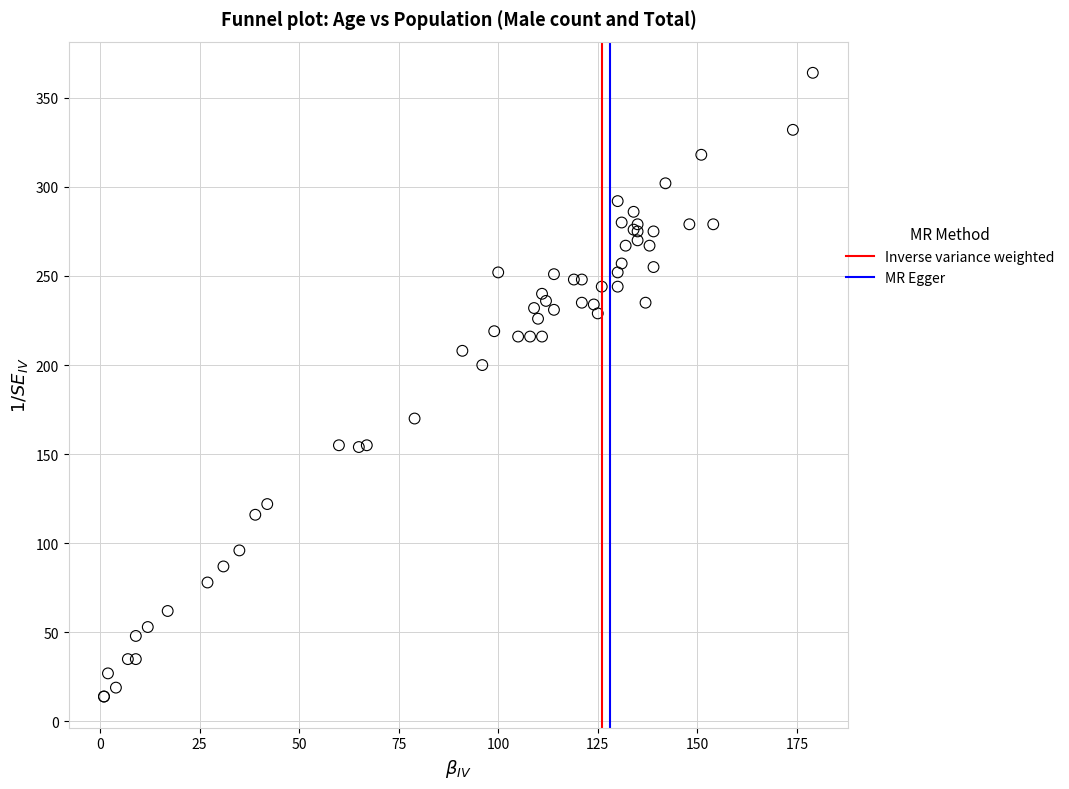

What Y value in the scatter plot is closest to 189?

200